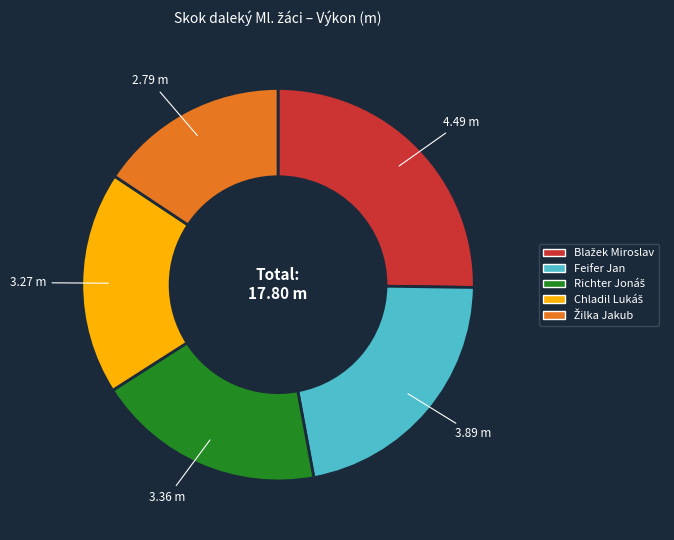

Is there a majority slice in this chart?

No